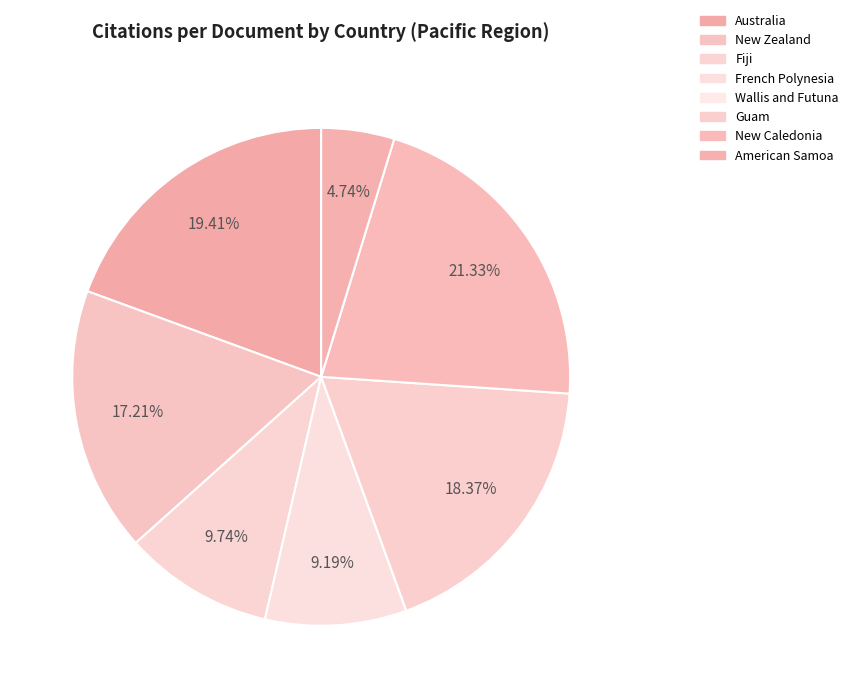

To the nearest percent, what portion does New Zealand represent?

17%